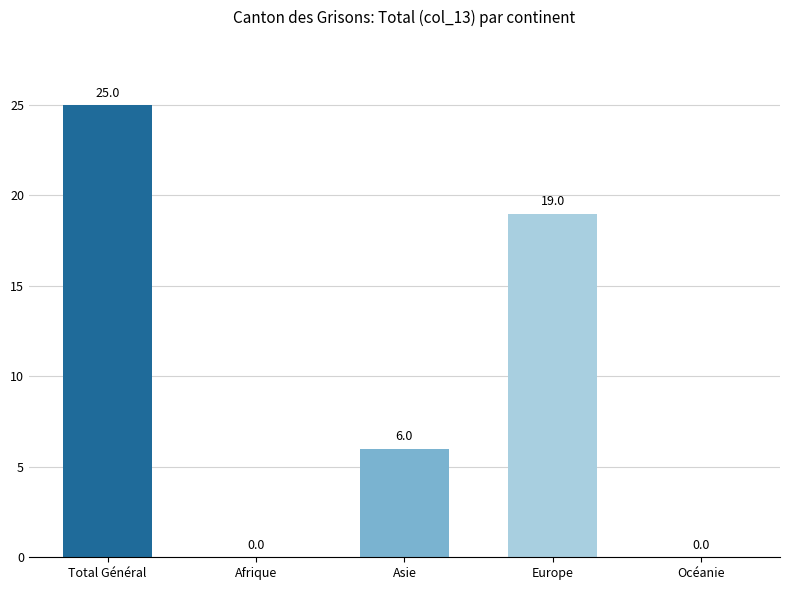

Between Océanie and Total Général, which is larger?

Total Général